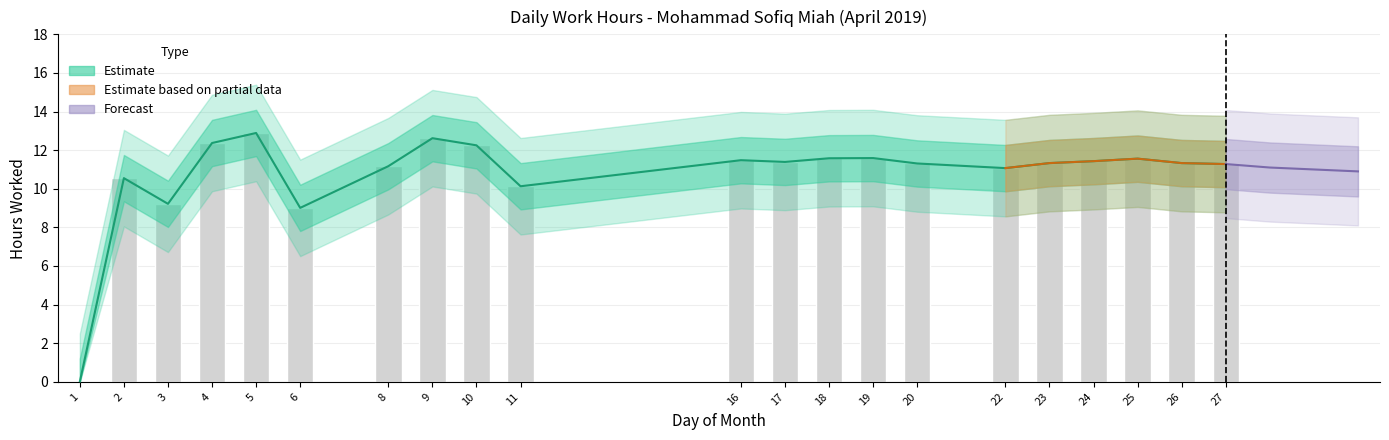

What is the sum of all values?

225.6